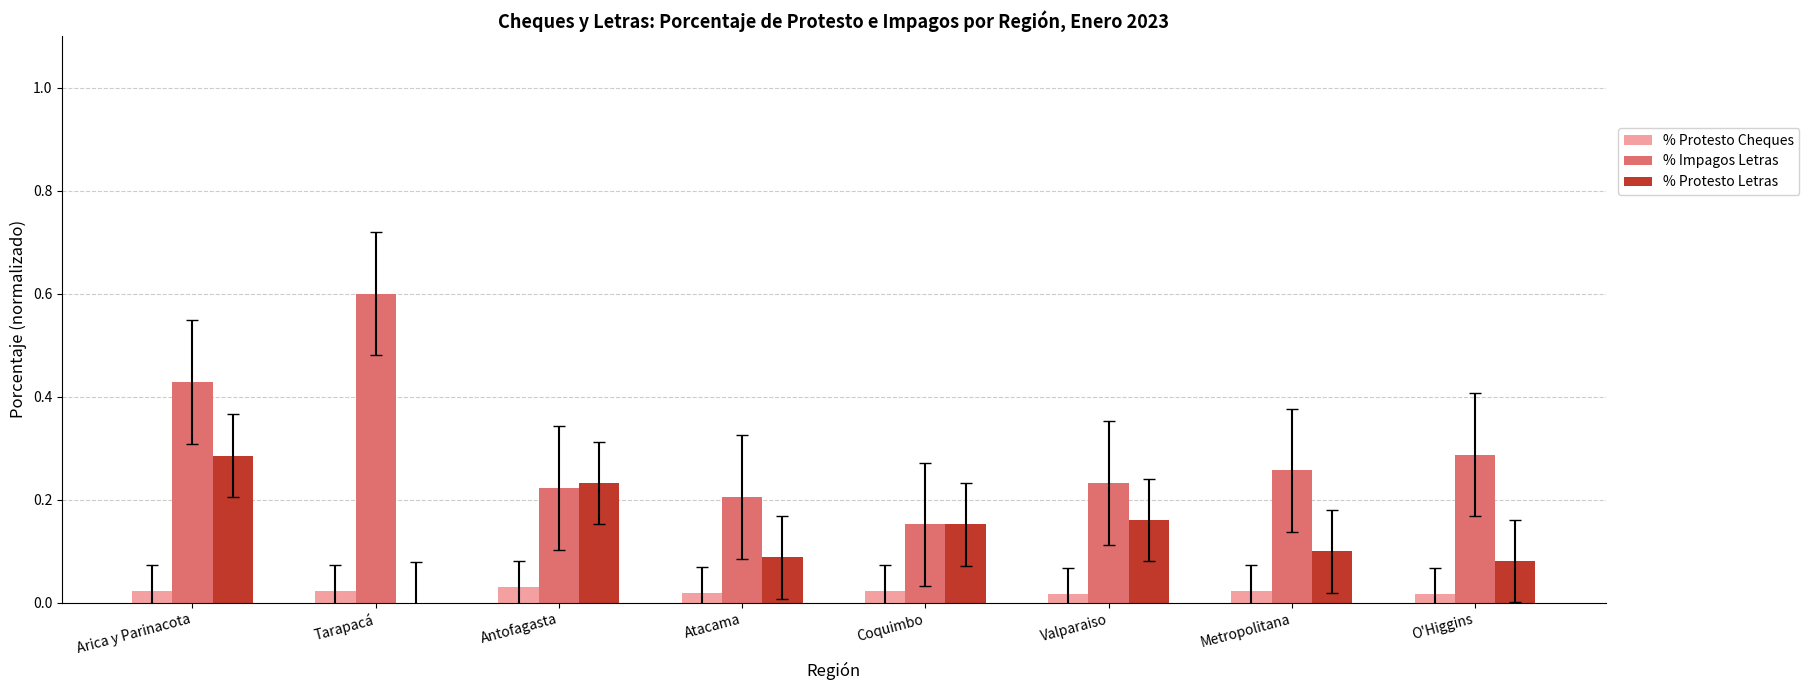

Which series has the largest total across all categories?

% Impagos Letras